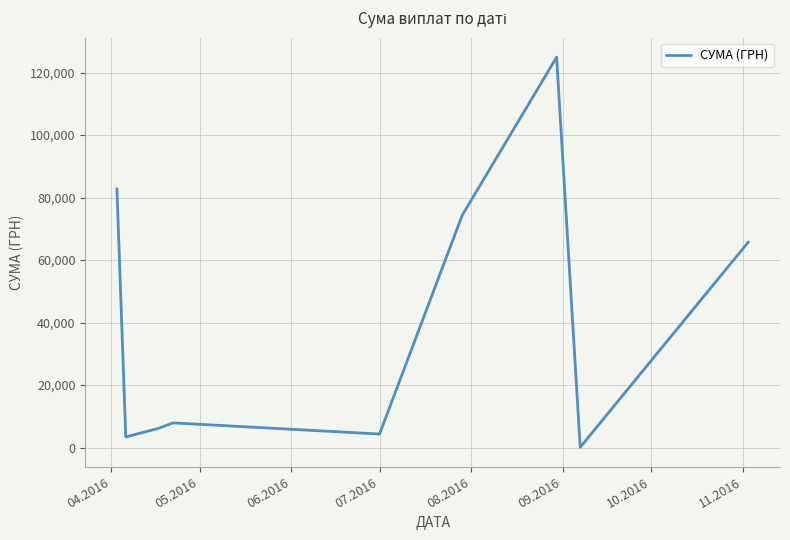

What is the difference between the maximum and minimum values?

124820.3